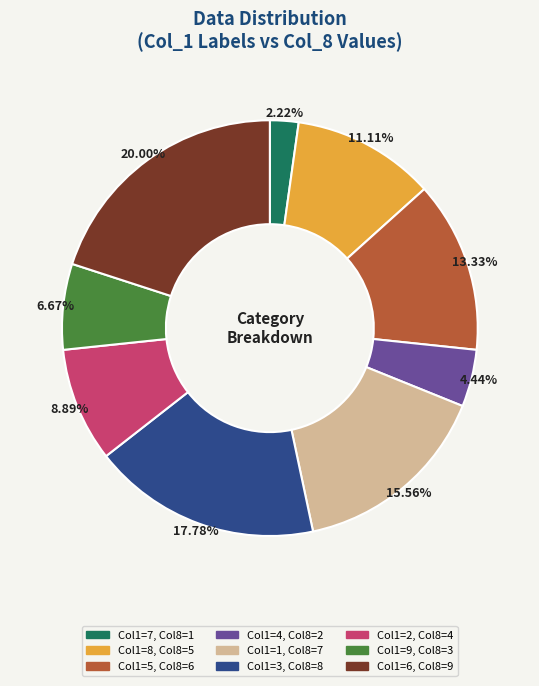

Is there any slice that represents more than half of the pie?

No